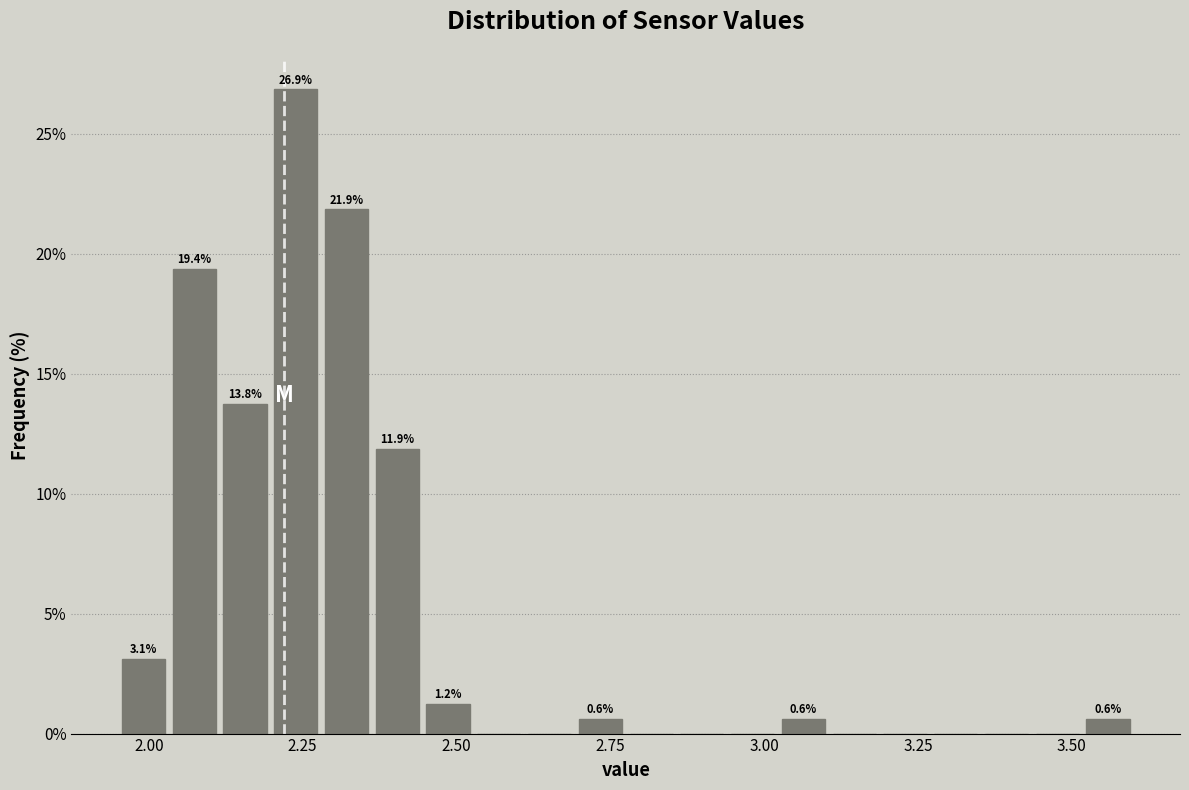

Read against the x-axis, roughly where is the centre of the tallest bar?

2.25